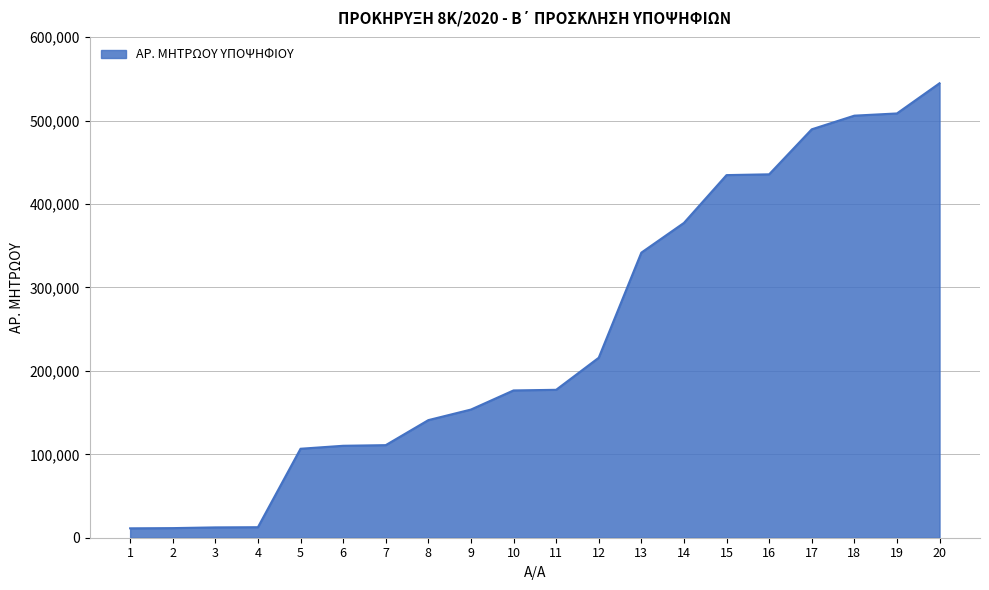

The value at 17 is 489562. True or false?

True